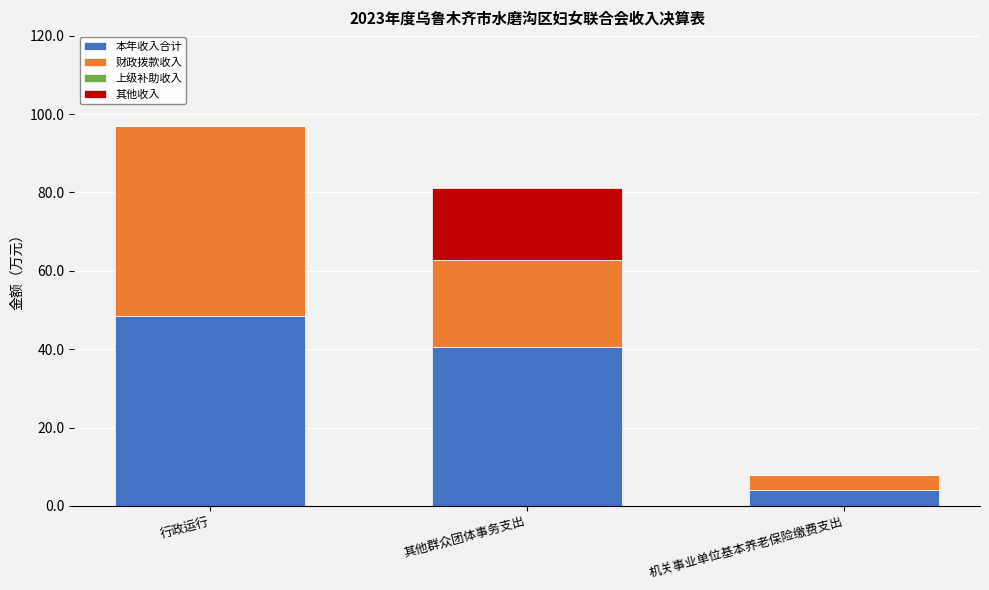

Reading left to right, transcribe the values for 本年收入合计.

行政运行=48.4	其他群众团体事务支出=40.5	机关事业单位基本养老保险缴费支出=4.0